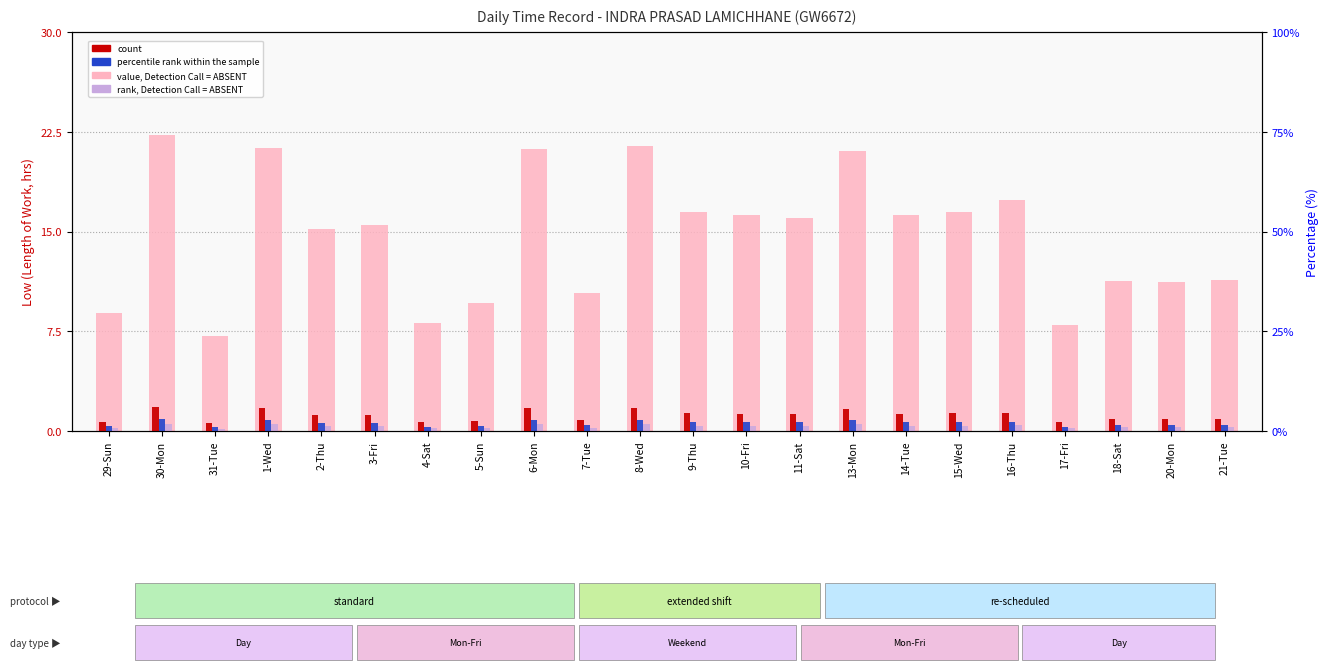

What are all the series names shown in the legend?

value, Detection Call = ABSENT, count, percentile rank within the sample, rank, Detection Call = ABSENT